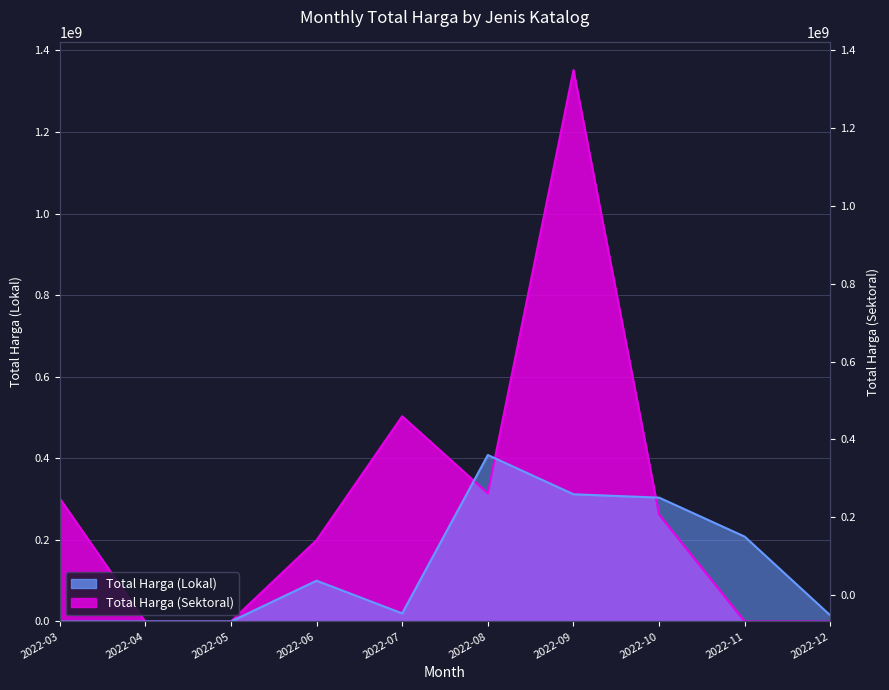

What is the highest value of the Total Harga (Sektoral) series?

1351682000